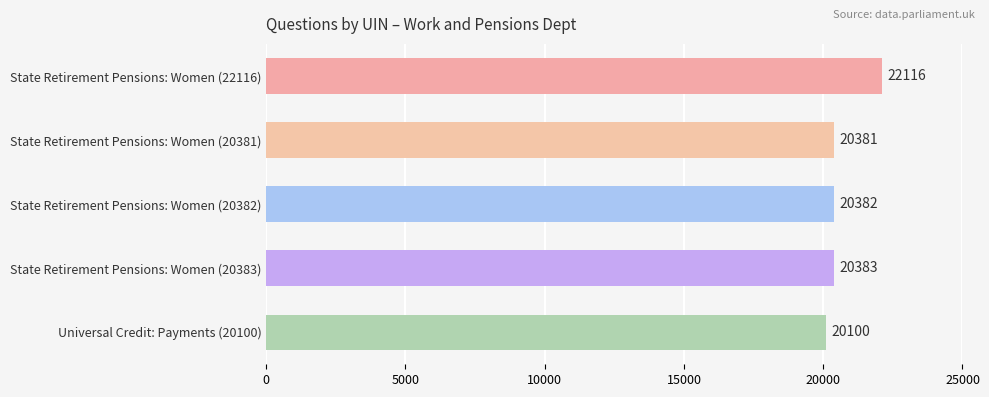

Rank the categories by value from lowest to highest.

Universal Credit: Payments (20100), State Retirement Pensions: Women (20381), State Retirement Pensions: Women (20382), State Retirement Pensions: Women (20383), State Retirement Pensions: Women (22116)